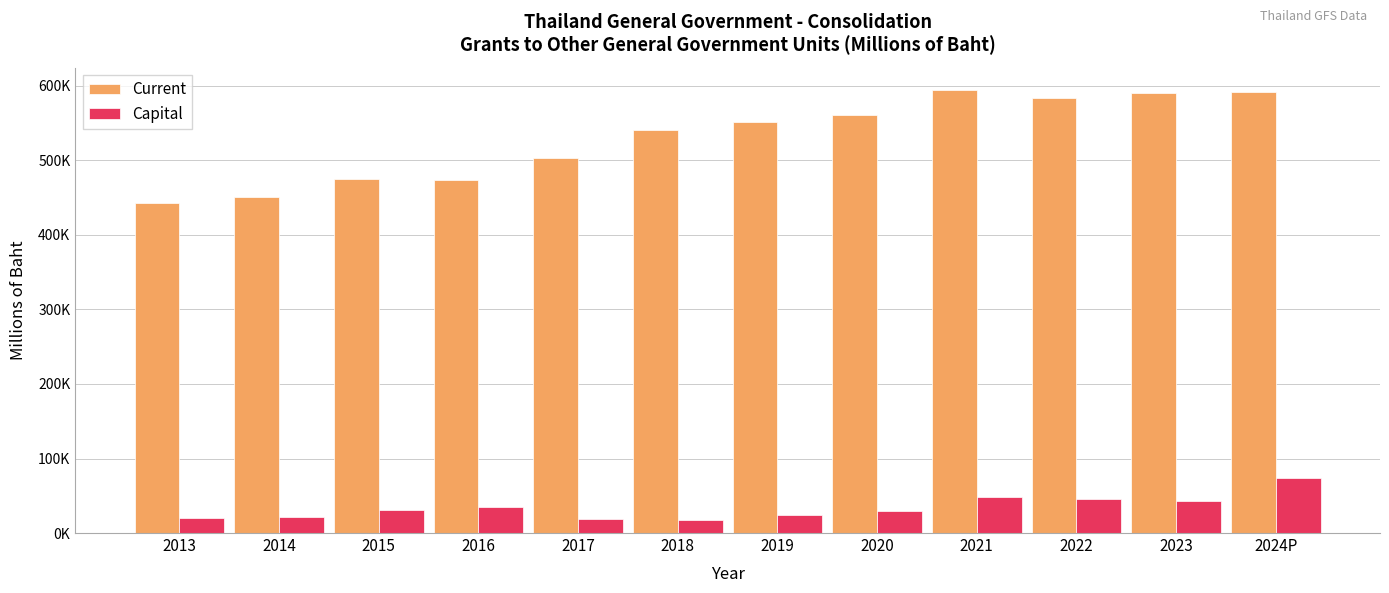

What position from the left is 2023?

11